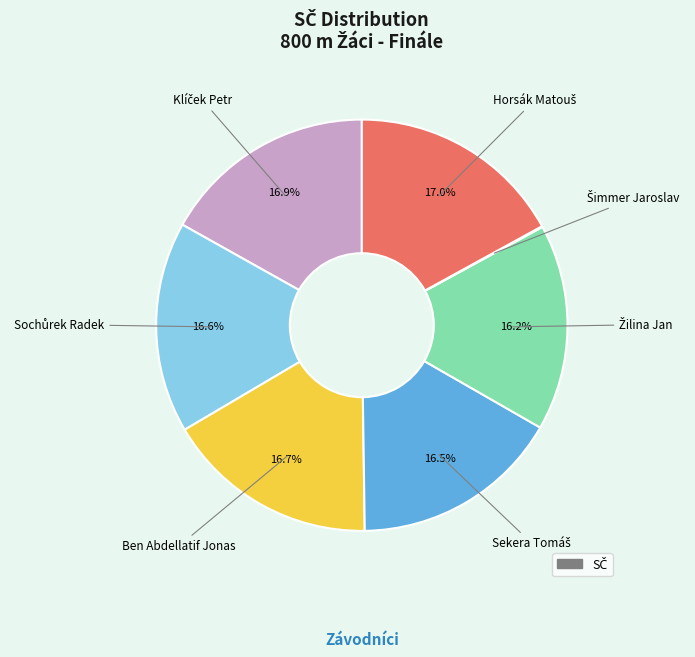

Is there a majority slice in this chart?

No